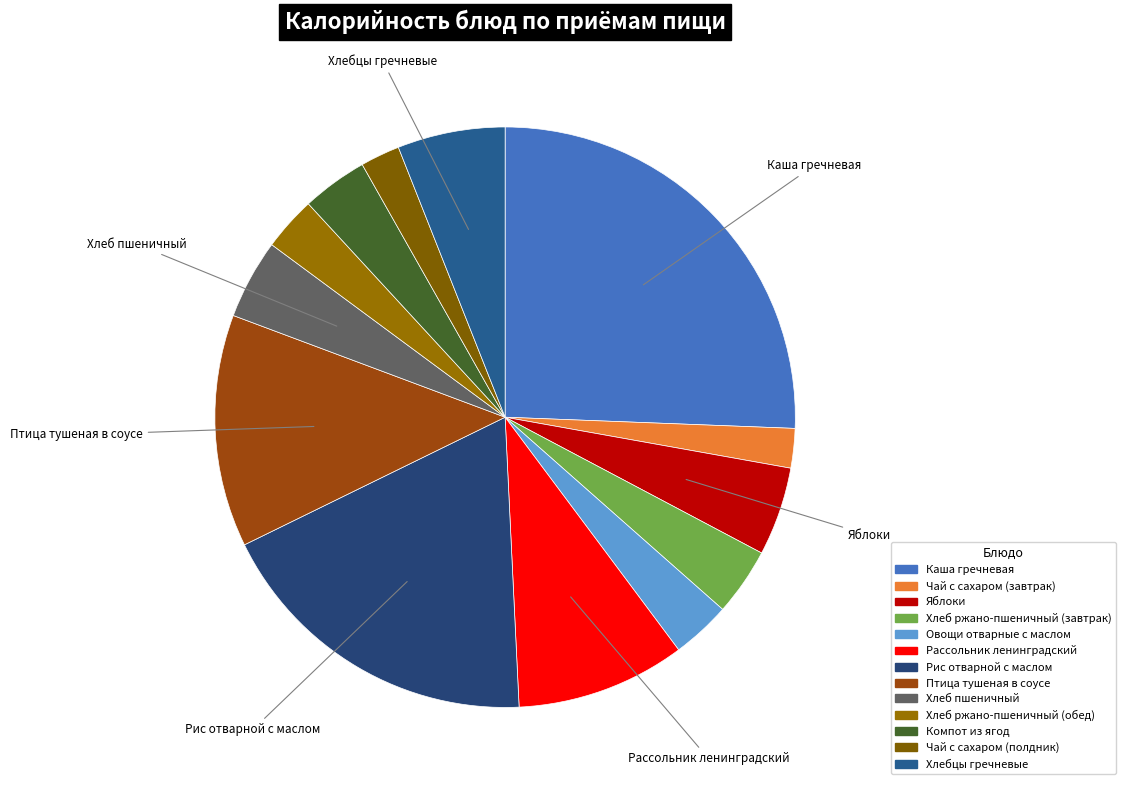

Combined, do Рис отварной с маслом and Чай с сахаром (завтрак) account for over 50%?

No